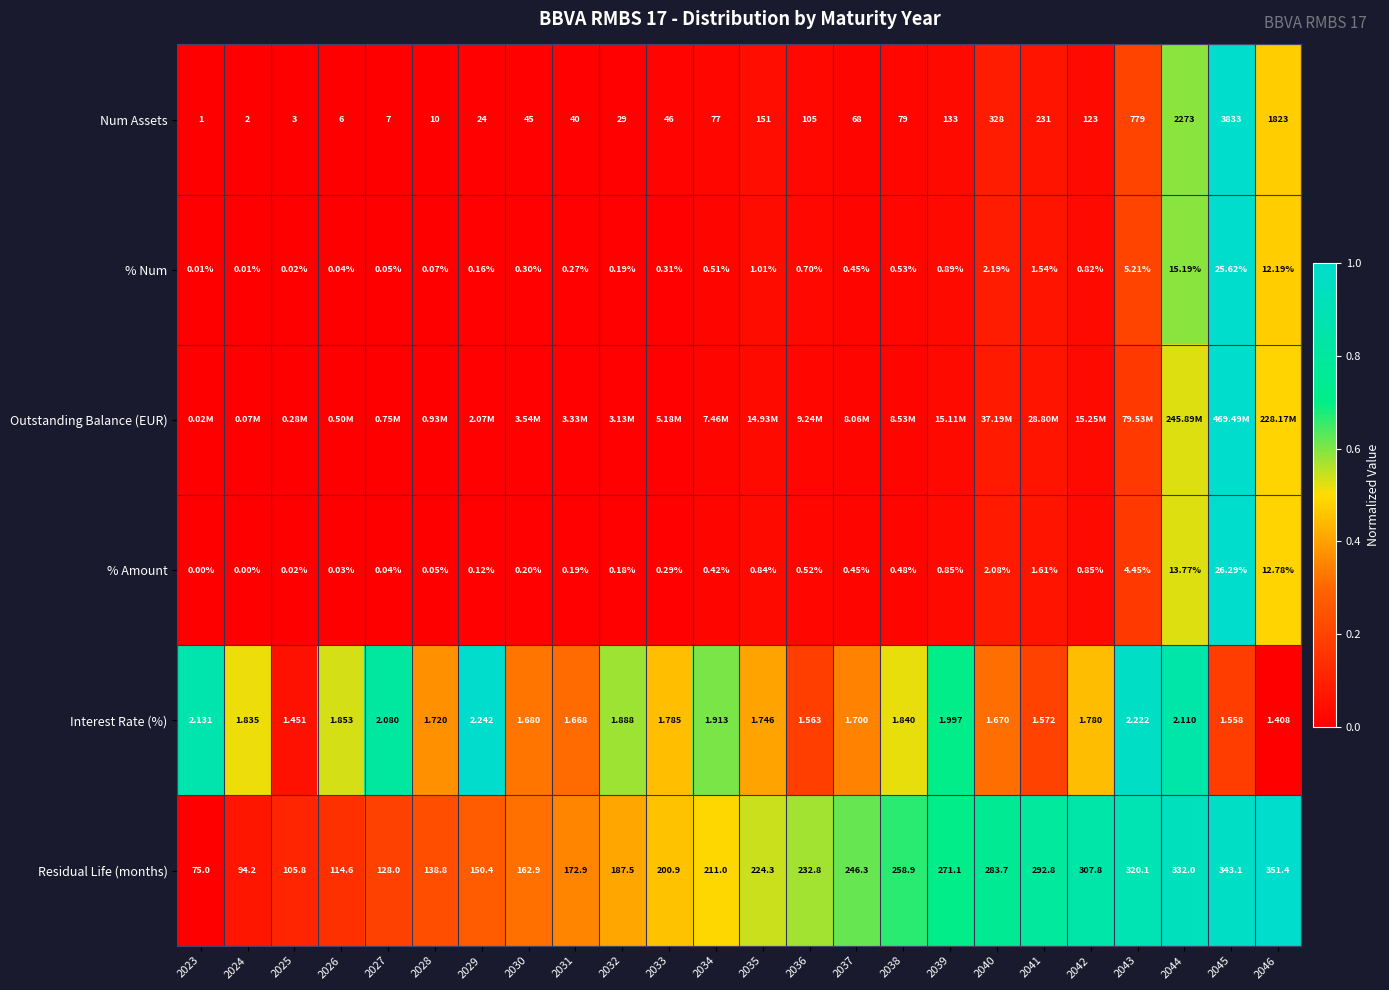

True or false: % Amount has a value of 0.5 at 2044.

True